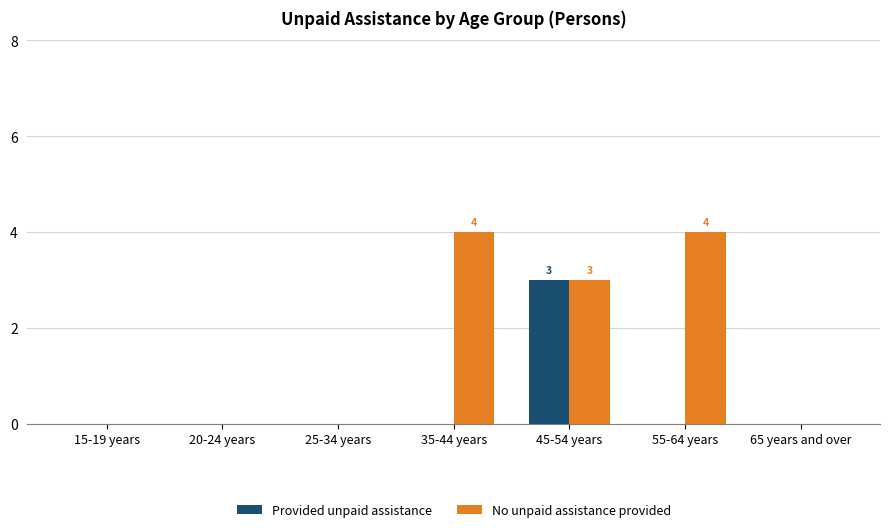

The value of No unpaid assistance provided at 55-64 years is 7. True or false?

False